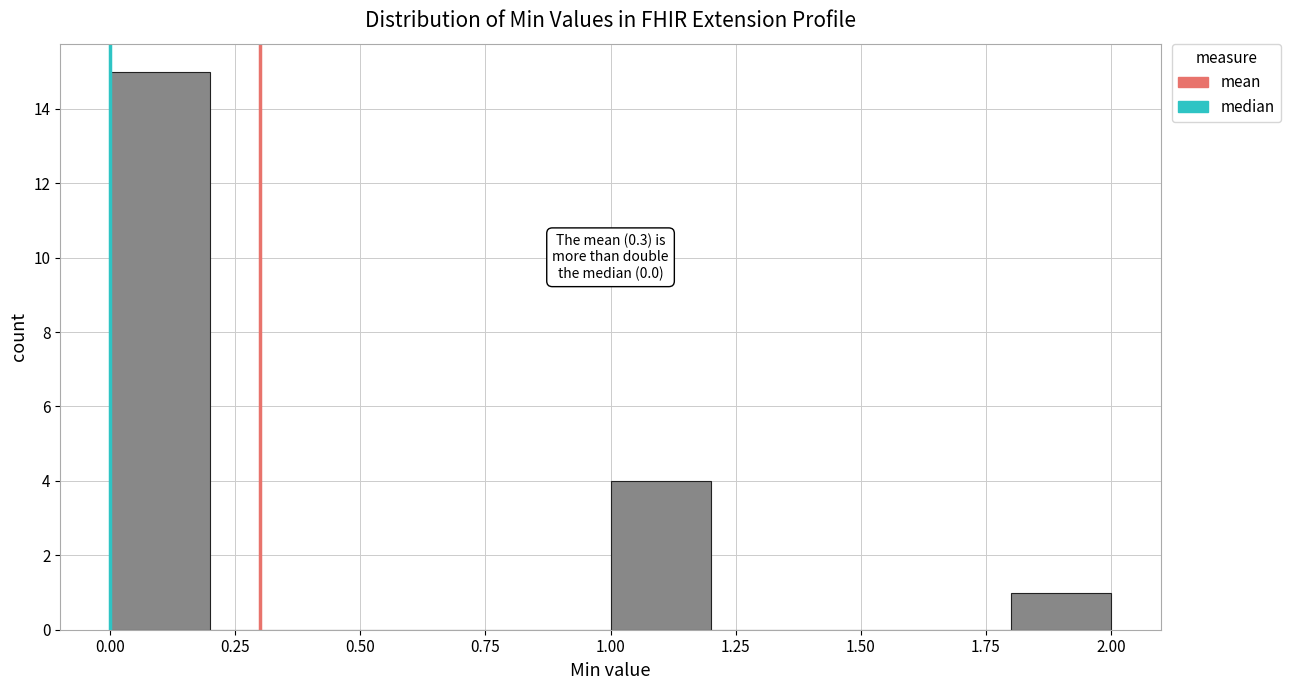

Which range on the x-axis has the tallest bar?

0.0 to 0.2